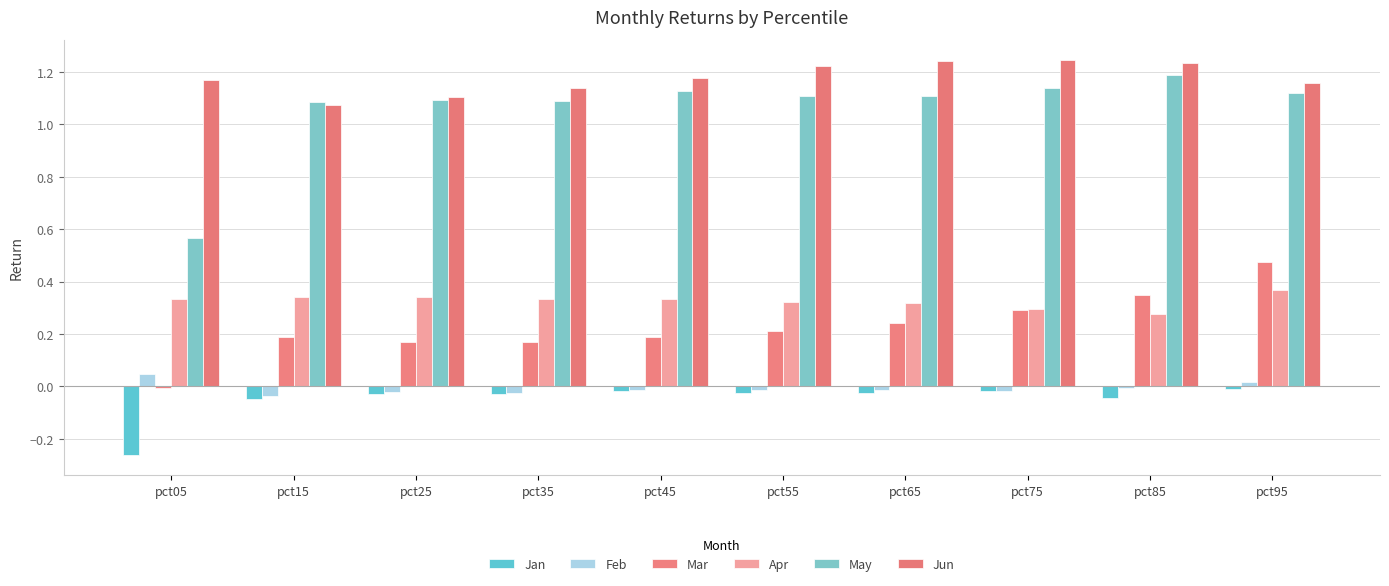

Reading left to right, list all the values displayed in this chart.

Jan: pct05=-0.3	pct15=-0.0	pct25=-0.0	pct35=-0.0	pct45=-0.0	pct55=-0.0	pct65=-0.0	pct75=-0.0	pct85=-0.0	pct95=-0.0
Feb: pct05=0.0	pct15=-0.0	pct25=-0.0	pct35=-0.0	pct45=-0.0	pct55=-0.0	pct65=-0.0	pct75=-0.0	pct85=-0.0	pct95=0.0
Mar: pct05=-0.0	pct15=0.2	pct25=0.2	pct35=0.2	pct45=0.2	pct55=0.2	pct65=0.2	pct75=0.3	pct85=0.4	pct95=0.5
Apr: pct05=0.3	pct15=0.3	pct25=0.3	pct35=0.3	pct45=0.3	pct55=0.3	pct65=0.3	pct75=0.3	pct85=0.3	pct95=0.4
May: pct05=0.6	pct15=1.1	pct25=1.1	pct35=1.1	pct45=1.1	pct55=1.1	pct65=1.1	pct75=1.1	pct85=1.2	pct95=1.1
Jun: pct05=1.2	pct15=1.1	pct25=1.1	pct35=1.1	pct45=1.2	pct55=1.2	pct65=1.2	pct75=1.2	pct85=1.2	pct95=1.2